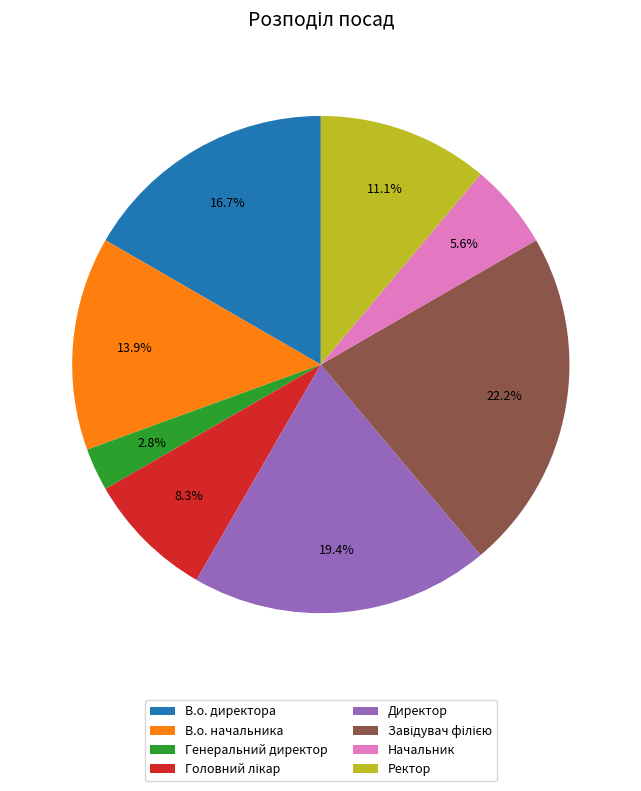

Do Директор and В.о. начальника together represent more than half of the pie?

No